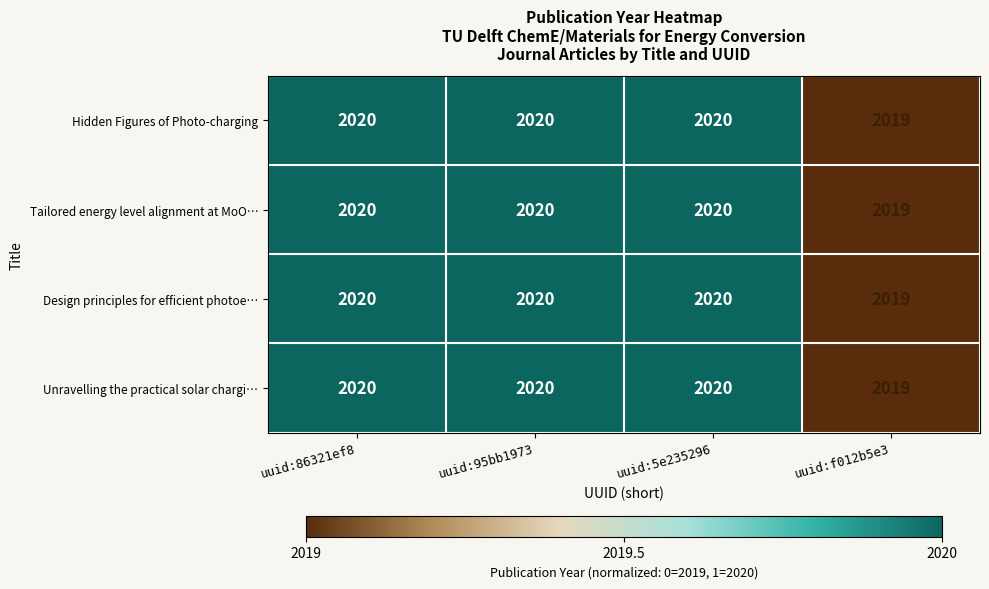

What is the greatest value displayed?

2020